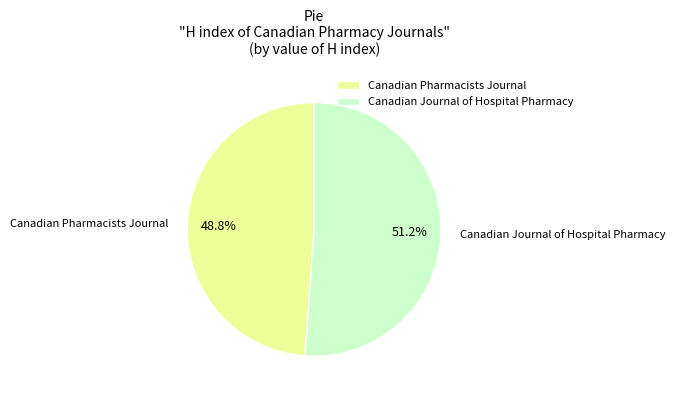

To the nearest percent, what is the difference between the largest and smallest slice percentages?

2%